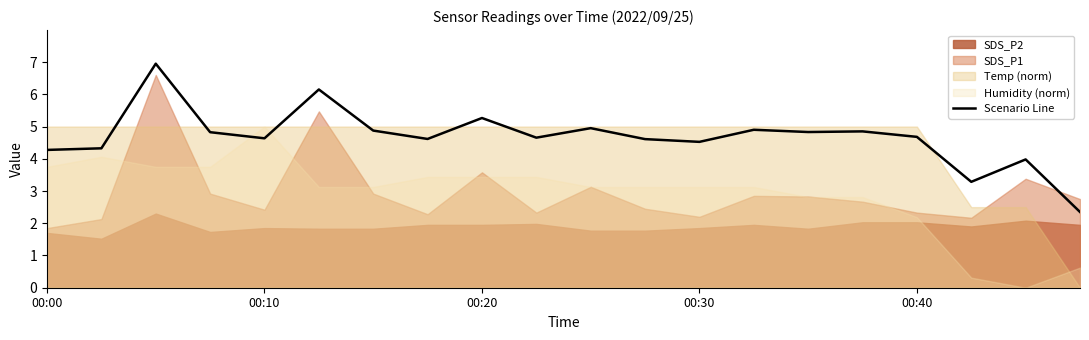

What is the minimum value for Scenario Line?

2.4